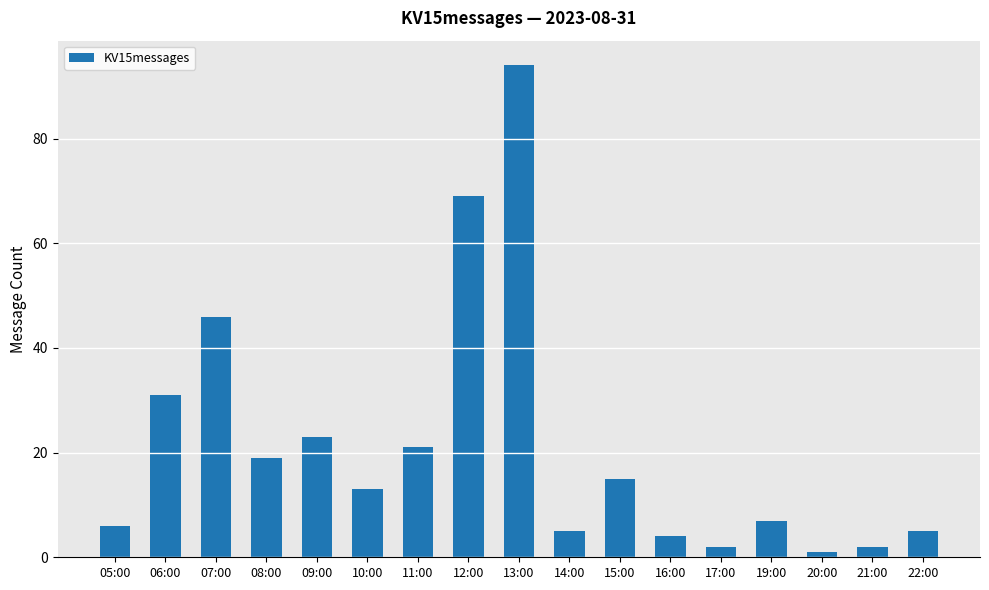

Reading left to right, what are all the values shown in this chart?

05:00=6	06:00=31	07:00=46	08:00=19	09:00=23	10:00=13	11:00=21	12:00=69	13:00=94	14:00=5	15:00=15	16:00=4	17:00=2	19:00=7	20:00=1	21:00=2	22:00=5